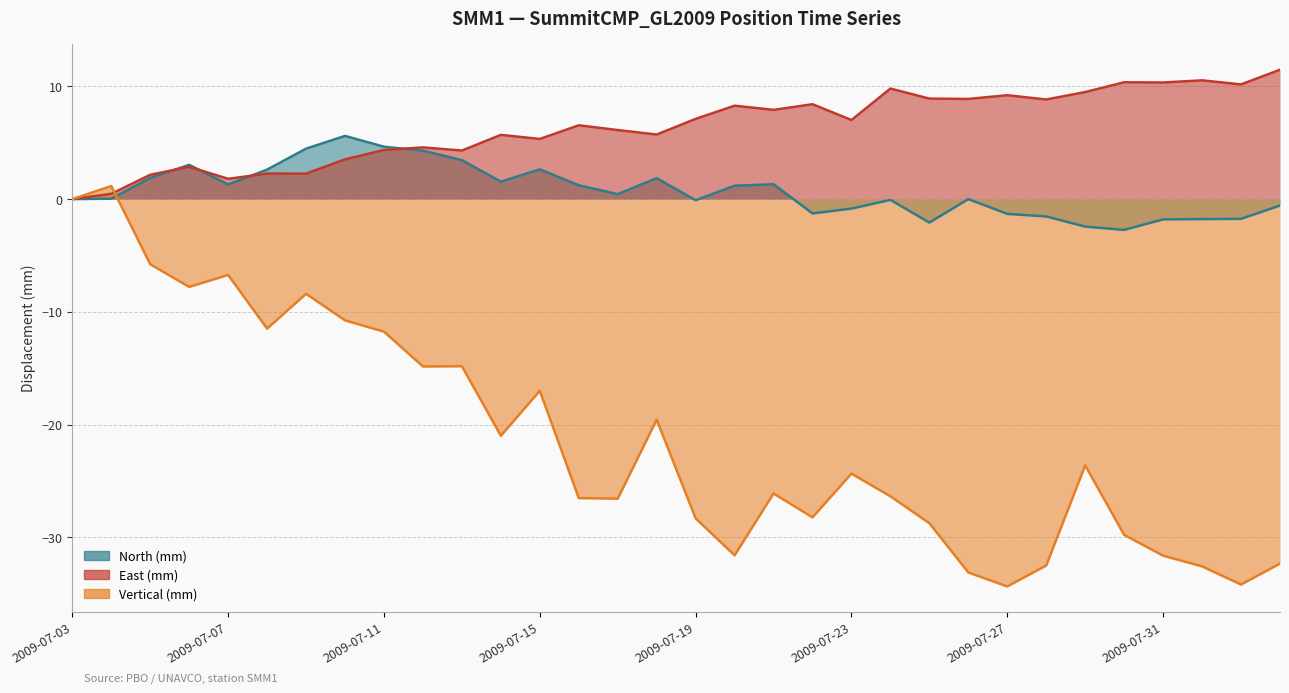

What position from the left is 2009-07-14?

12